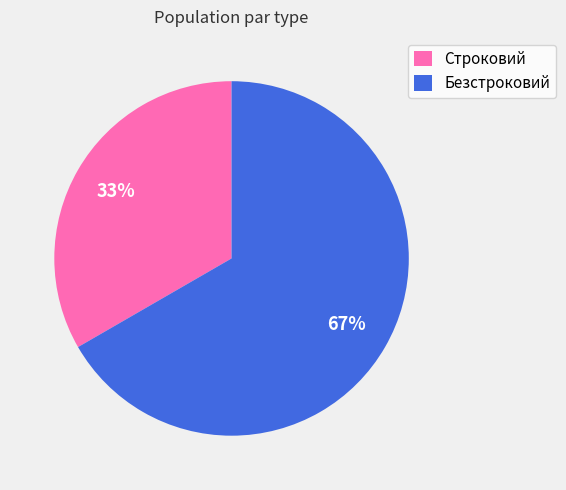

How many segments does this pie chart have?

2